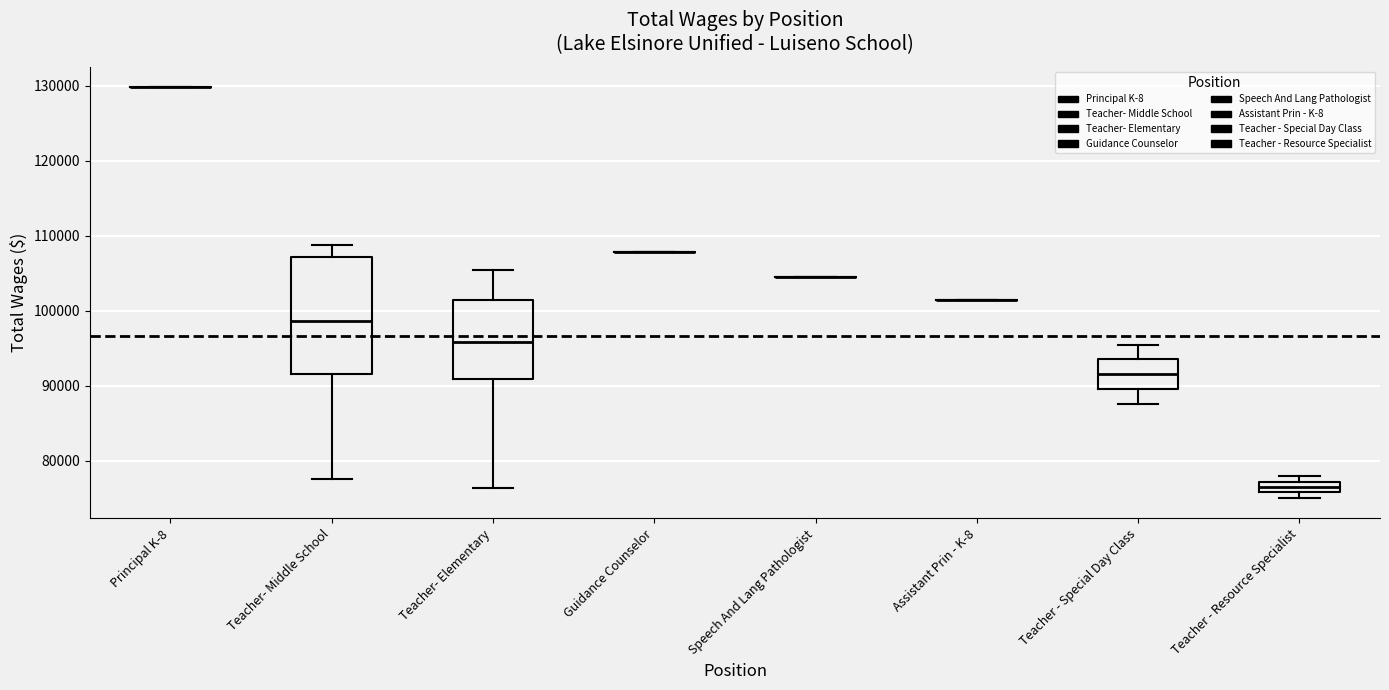

Comparing the boxes themselves (not the whiskers), which one is the tallest?

Teacher- Middle School